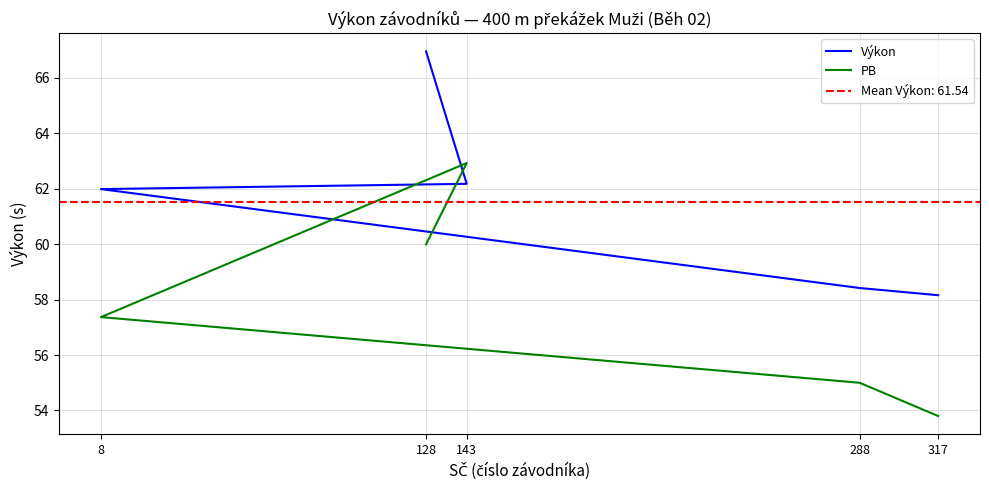

Does the chart display data point markers on the line(s)?

No